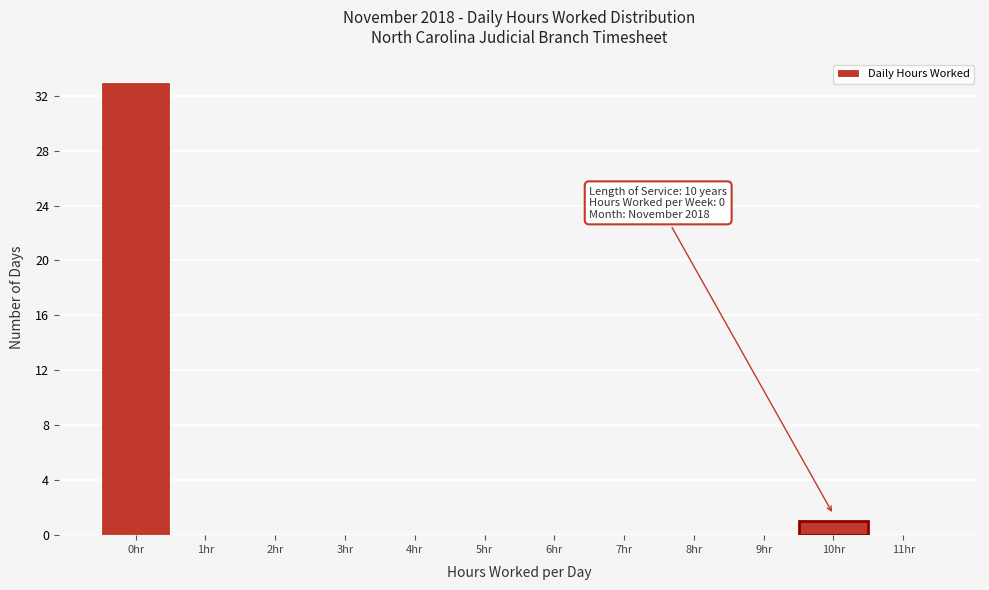

Reading left to right, transcribe all the data shown in this chart.

0hr=33	1hr=0	2hr=0	3hr=0	4hr=0	5hr=0	6hr=0	7hr=0	8hr=0	9hr=0	10hr=1	11hr=0